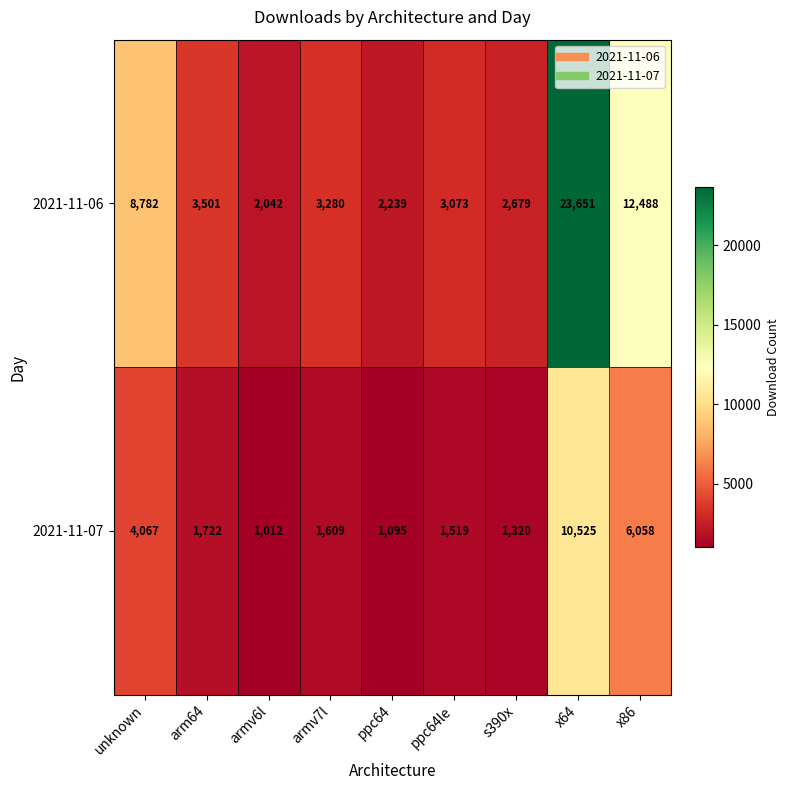

What is the difference between the maximum and second lowest values in the 2021-11-06 series?

21412